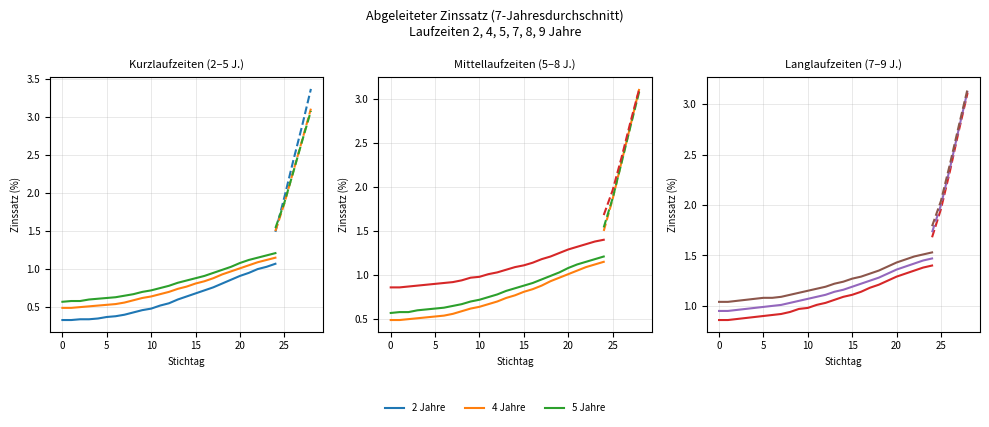

What is the label of the 9th point from the right?

16